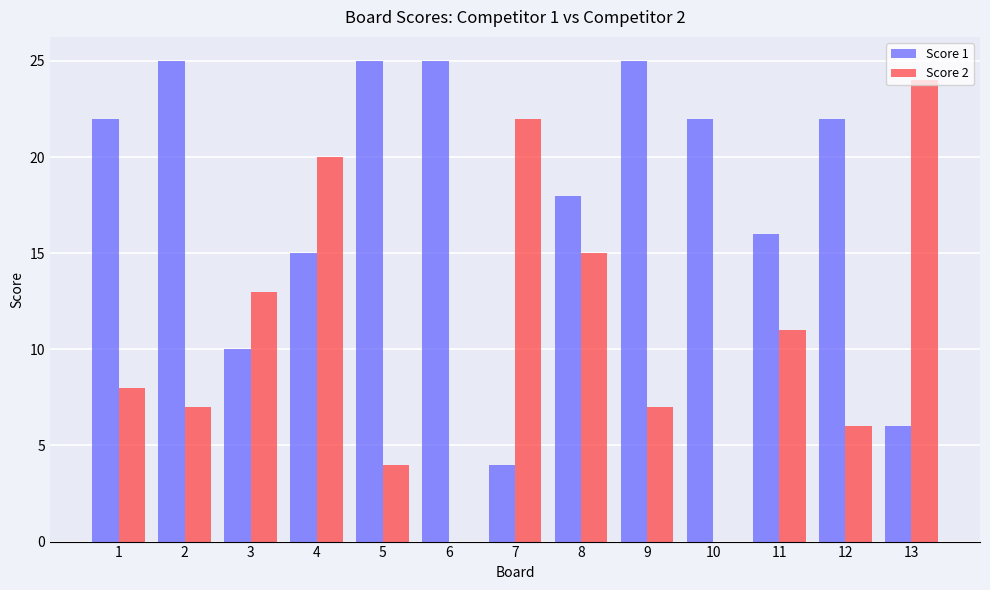

Which series has the widest spread of values?

Score 2